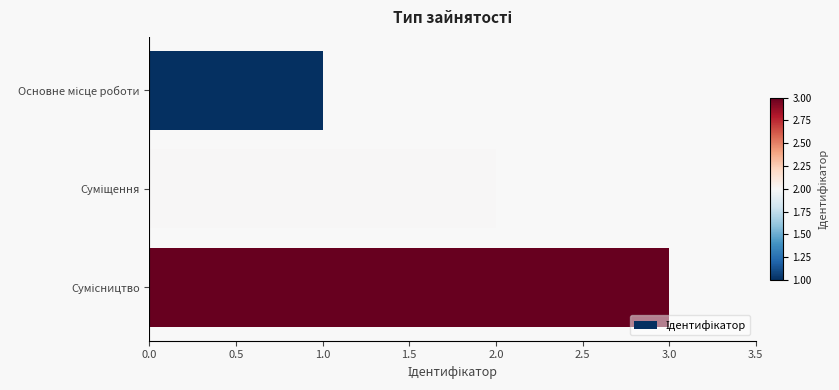

How many data points are less than 2?

1